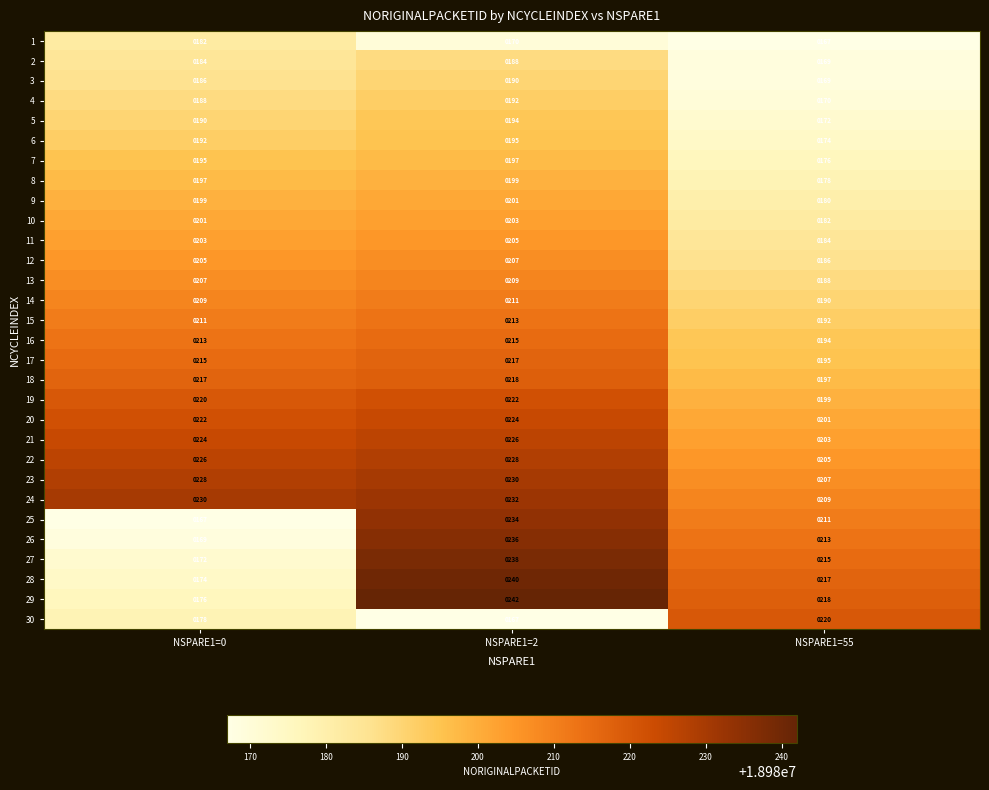

At NSPARE1=2, list the series in order from smallest to largest.

30, 1, 2, 3, 4, 5, 6, 7, 8, 9, 10, 11, 12, 13, 14, 15, 16, 17, 18, 19, 20, 21, 22, 23, 24, 25, 26, 27, 28, 29